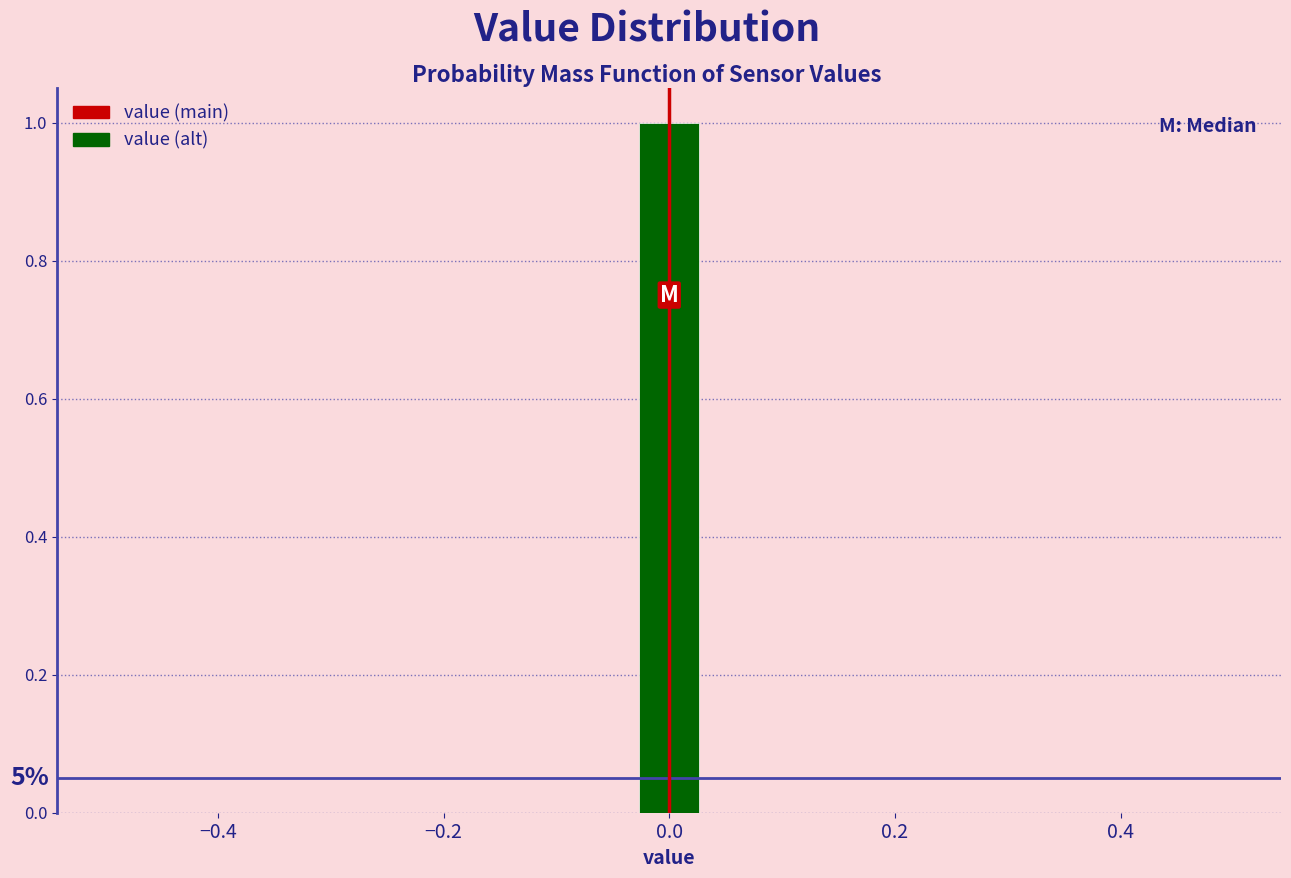

Read against the x-axis, roughly where is the centre of the tallest bar?

0.00